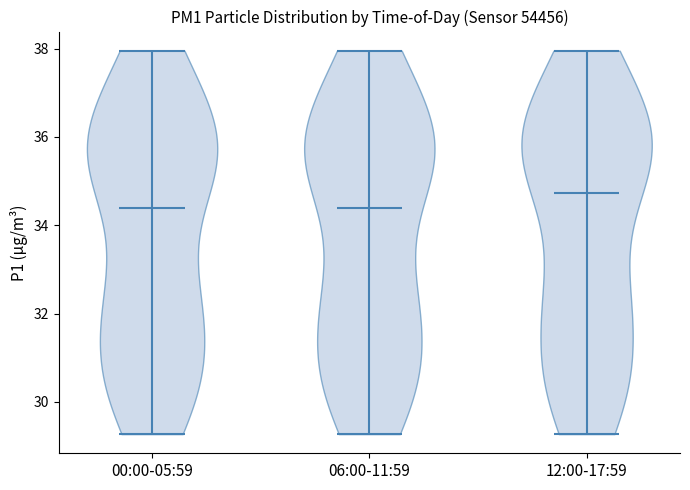

Which violin has the highest median line?

12:00-17:59